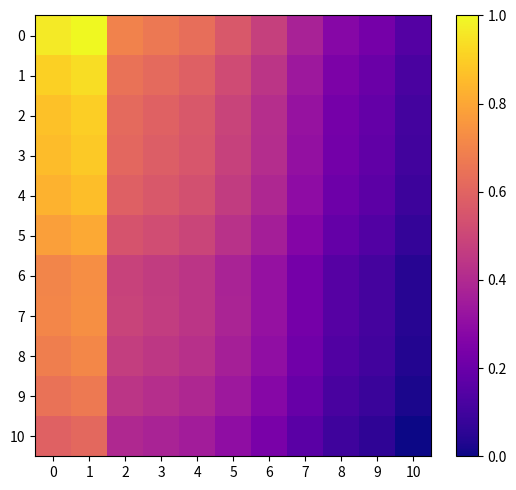

At which category is the sum across all series the highest?

1